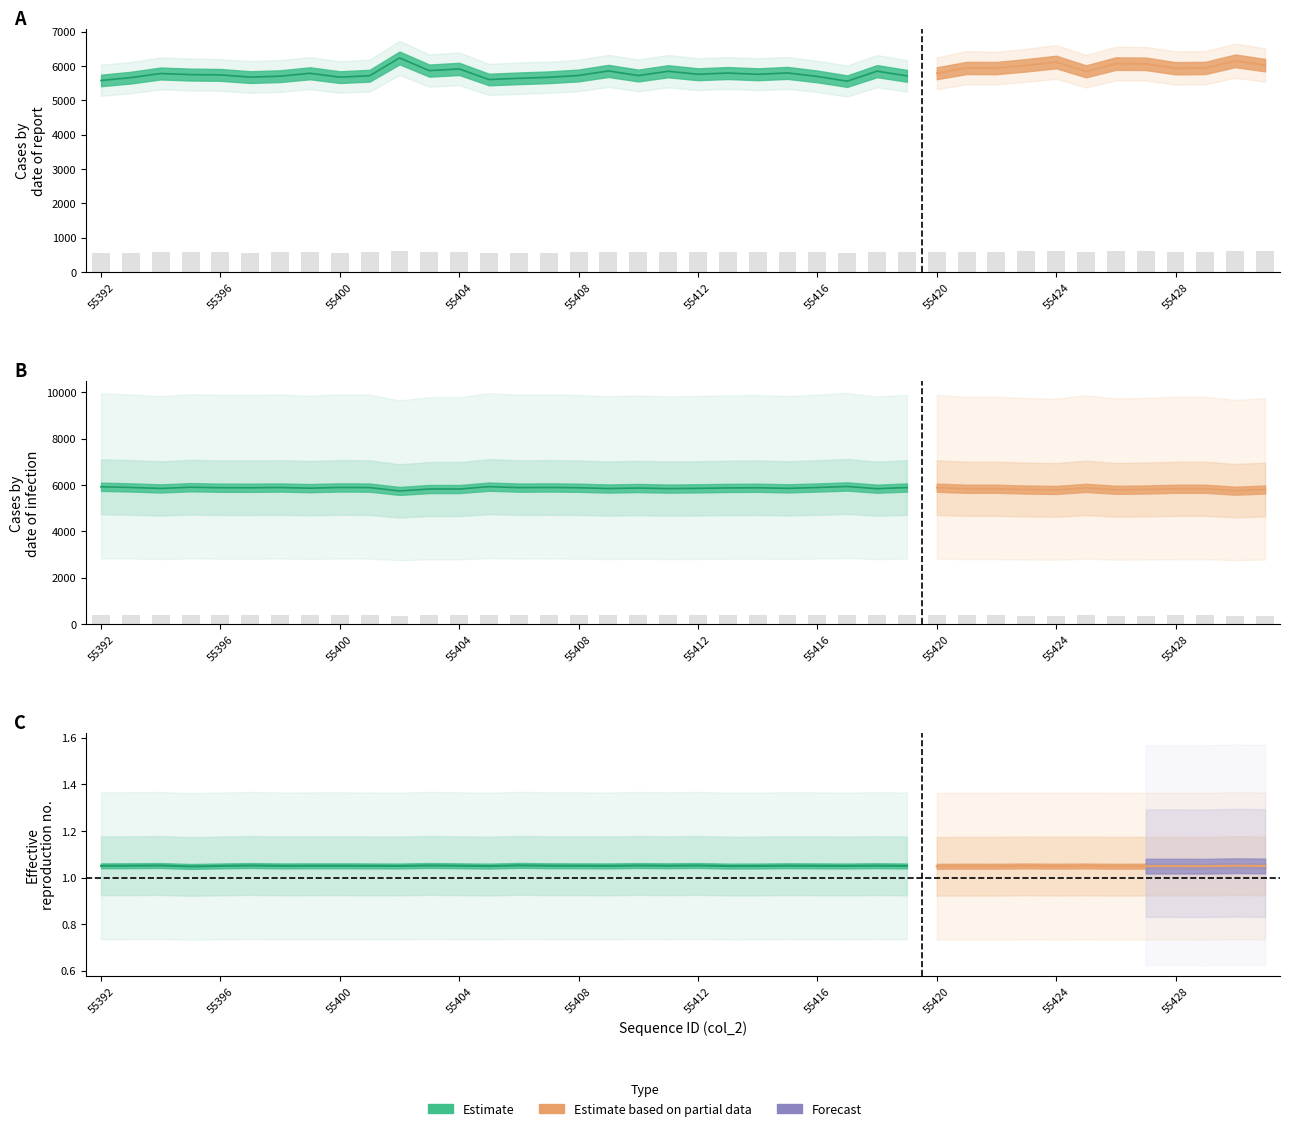

Between 55401 and 55397, which is larger?

55401